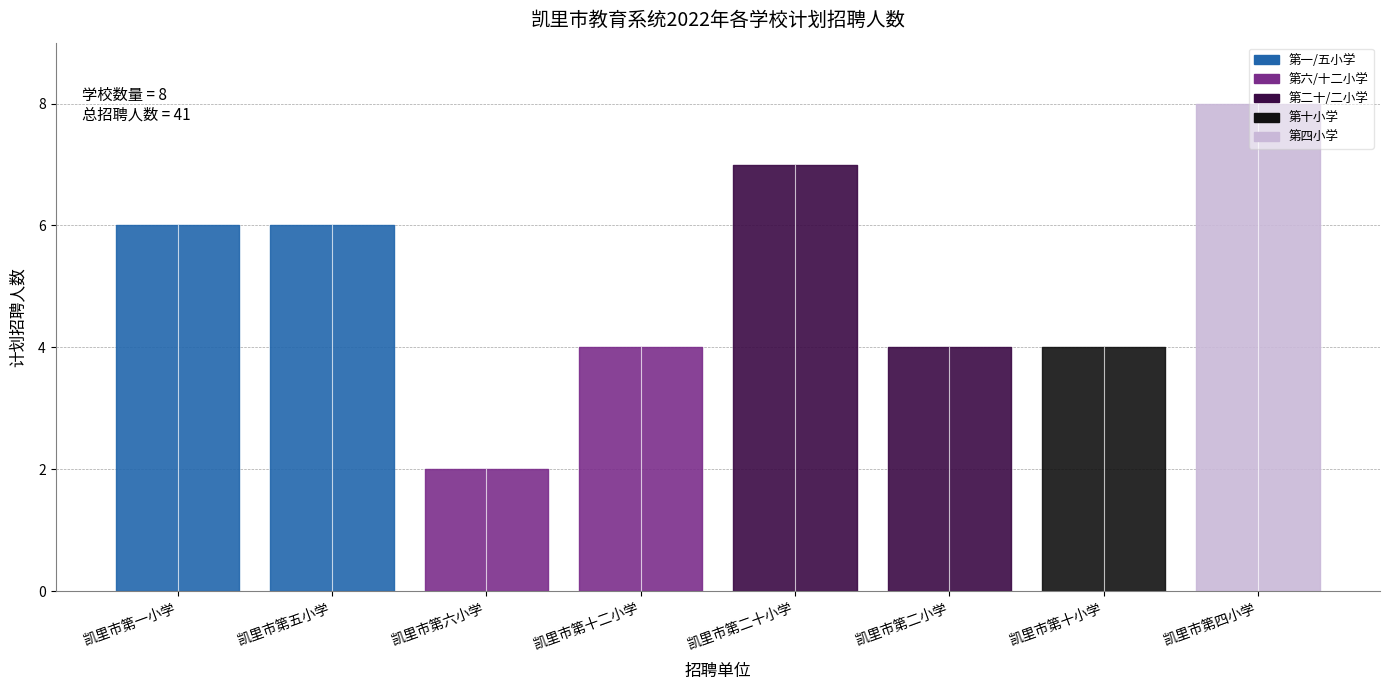

What is the label of the 5th point from the left?

凯里市第二十小学